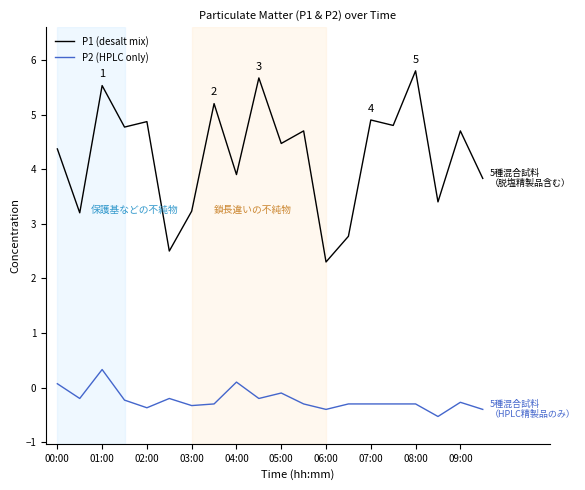

What is the sum of all P2 (HPLC only) values?

-4.5